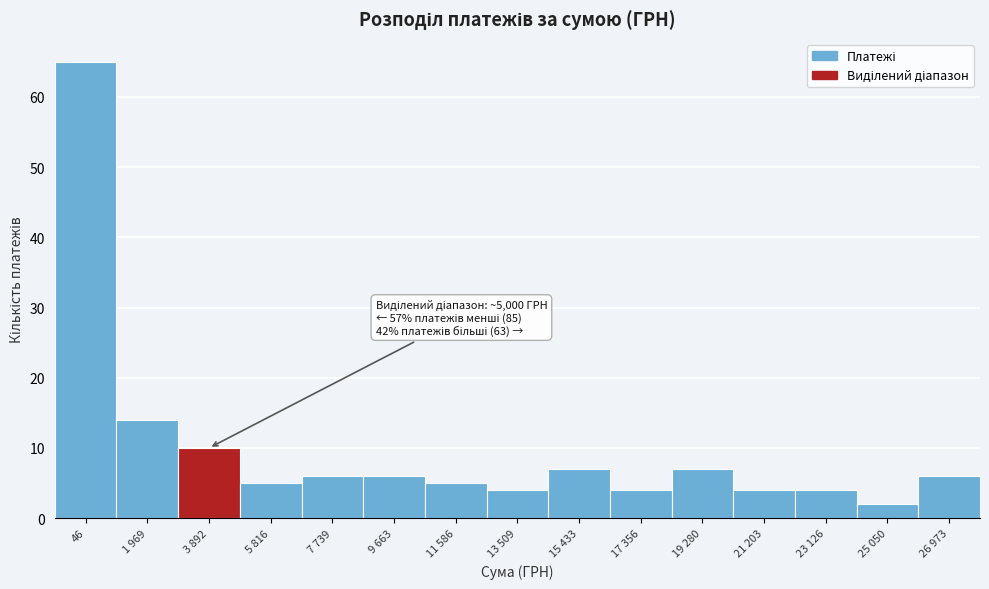

Reading right to left, list all the values displayed in this chart.

26 973=6	25 050=2	23 126=4	21 203=4	19 280=7	17 356=4	15 433=7	13 509=4	11 586=5	9 663=6	7 739=6	5 816=5	3 892=10	1 969=14	46=65